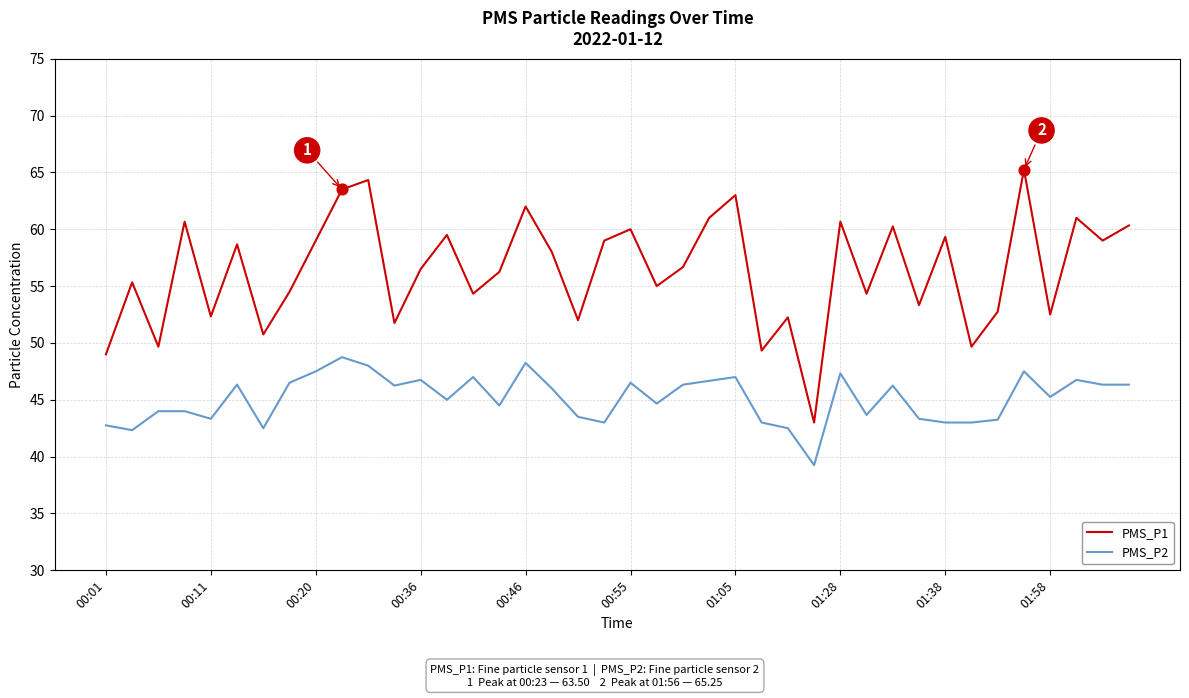

Which series has the largest total across all categories?

PMS_P1